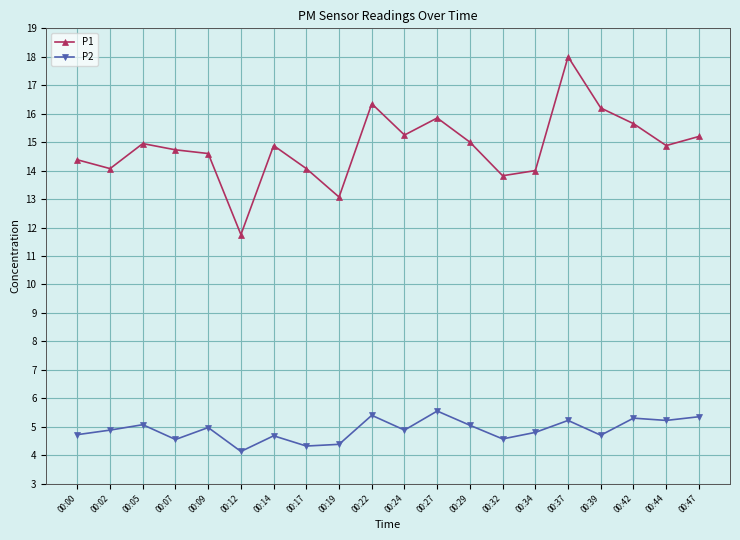

What is the spread (max minus min) of values at 00:05?

9.9